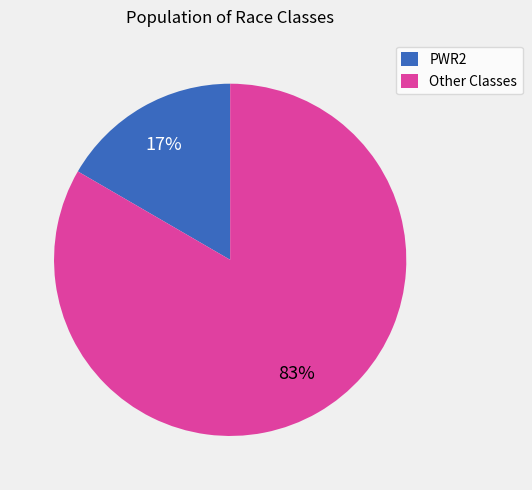

Is Other Classes the majority of the pie?

Yes